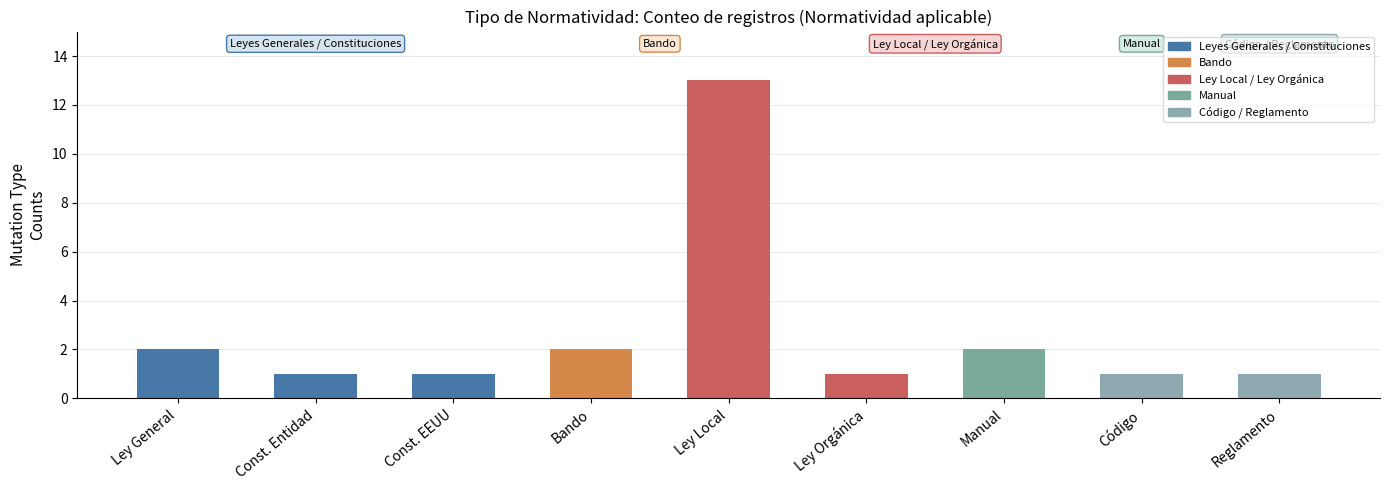

What is the value of the 4th bar from the left?

2